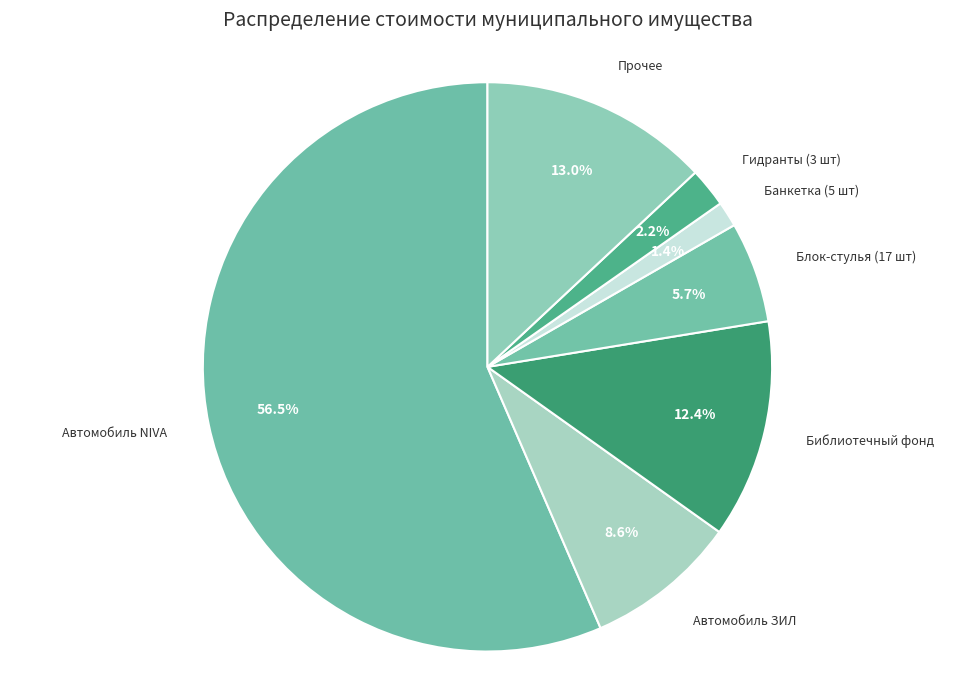

To the nearest percent, what is the average slice percentage?

14%